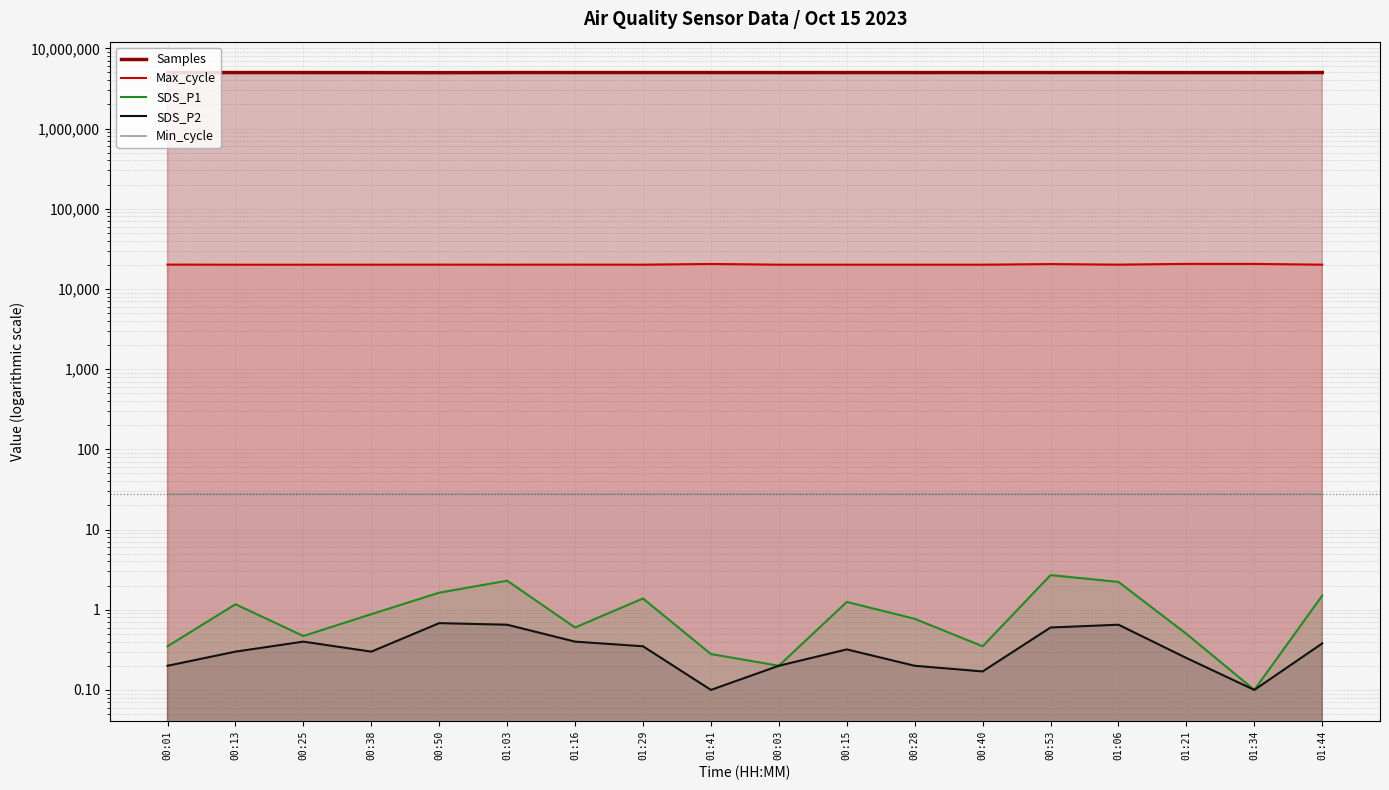

What is the highest value of the Max_cycle series?

20518.0